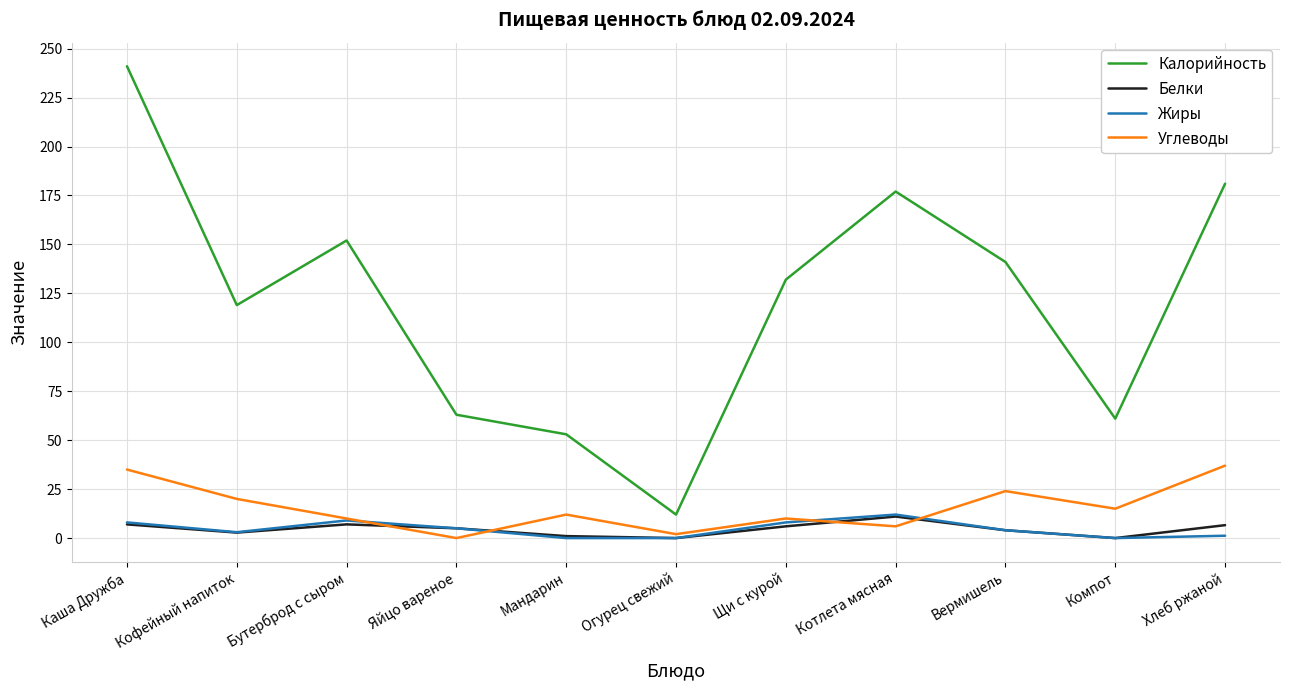

What is the maximum value for Белки?

11.0